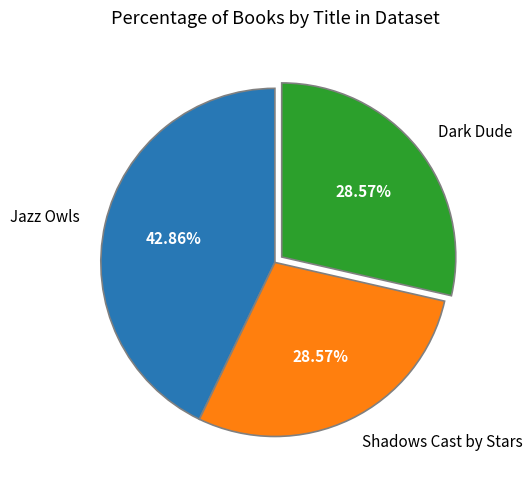

Is there a majority slice in this chart?

No